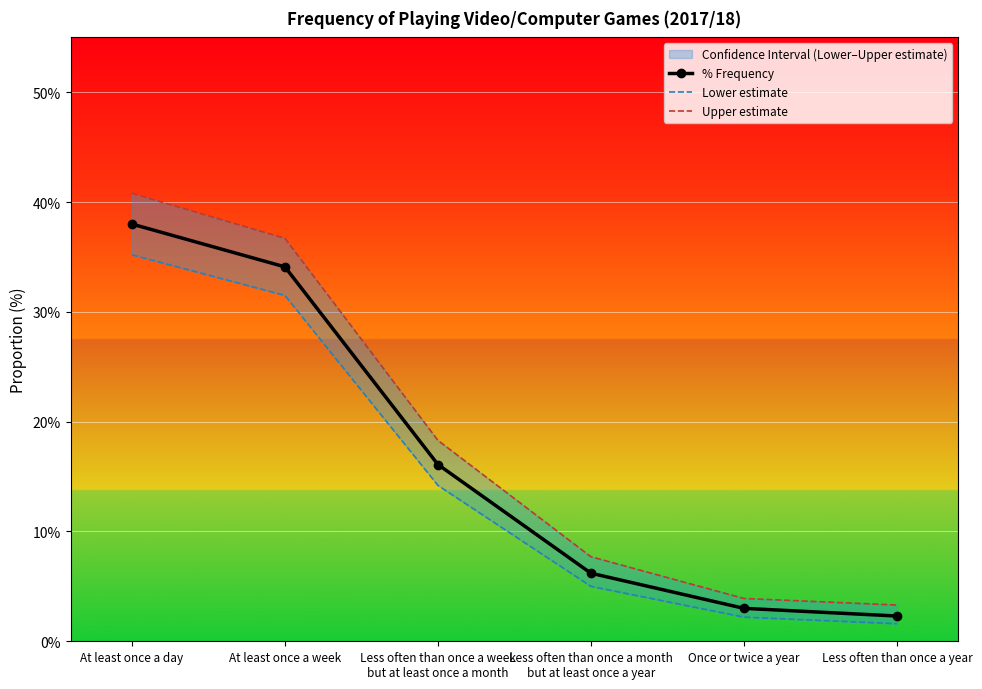

What is the value of the Upper estimate point at the 2nd from the left?

36.7